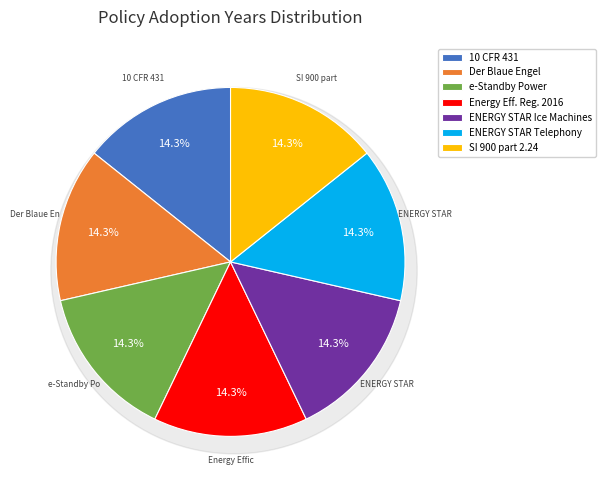

Count the number of slices in the pie.

7